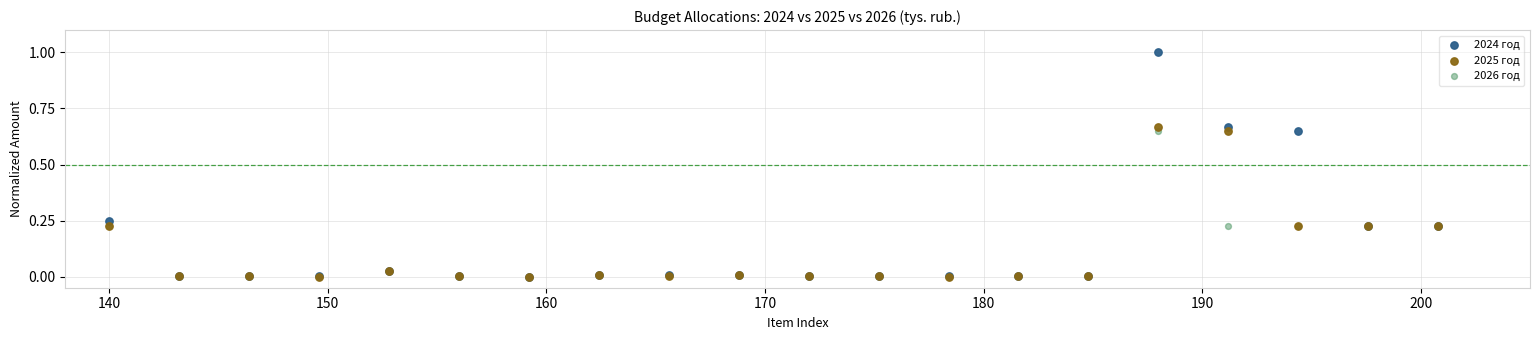

What are all the series names shown in the legend?

2024 год, 2025 год, 2026 год